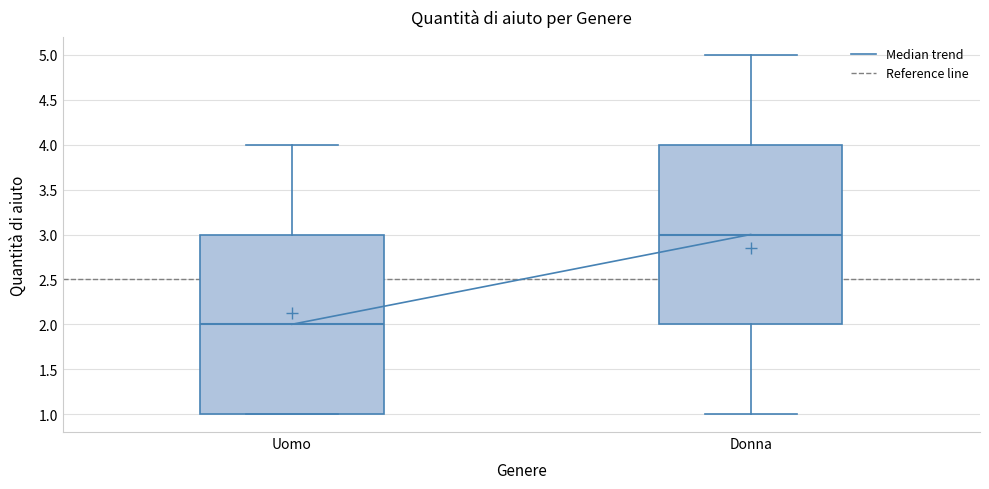

Which box has the lowest median line?

Uomo